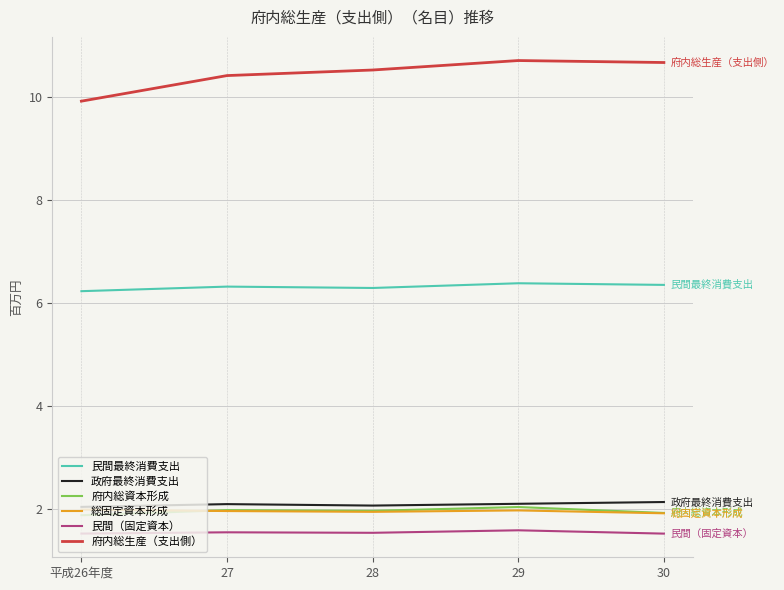

What is the spread (max minus min) of values at 29?

9124674